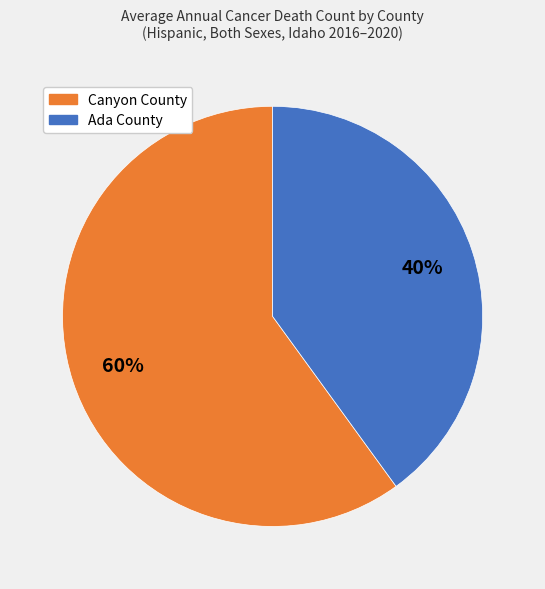

To the nearest percent, what is the difference between the largest and smallest slice percentages?

20%